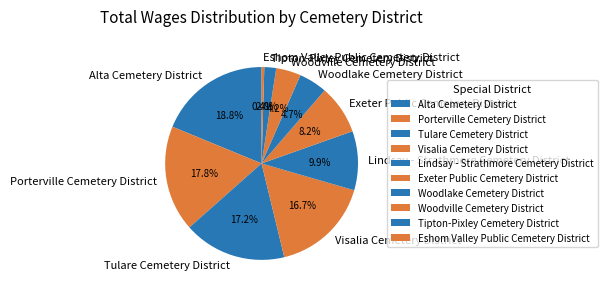

What percentage do Eshom Valley Public Cemetery District and Woodville Cemetery District together represent?

4.6%